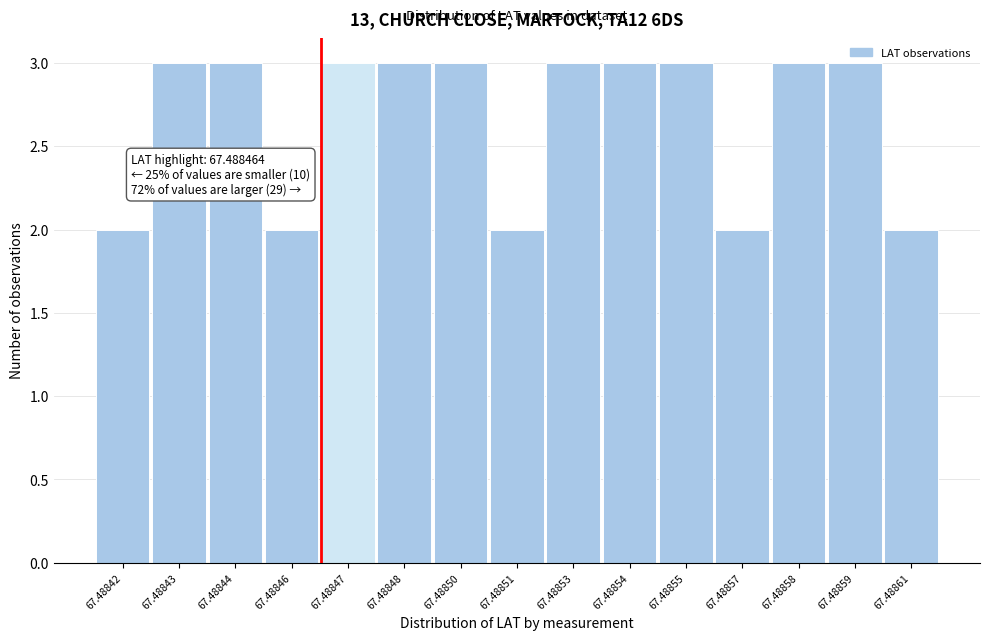

Reading right to left, what are all the values shown in this chart?

2	3	3	2	3	3	3	2	3	3	3	2	3	3	2